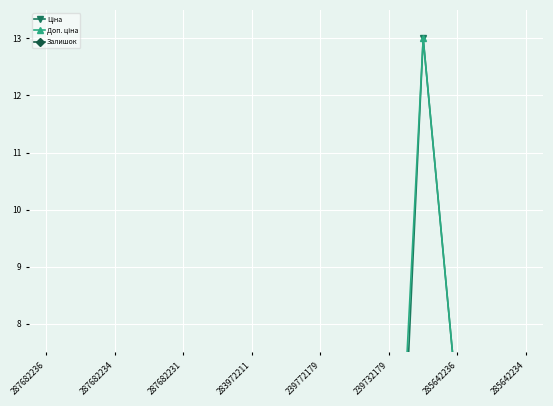

Where does the Ціна series first go above 3?

287682236